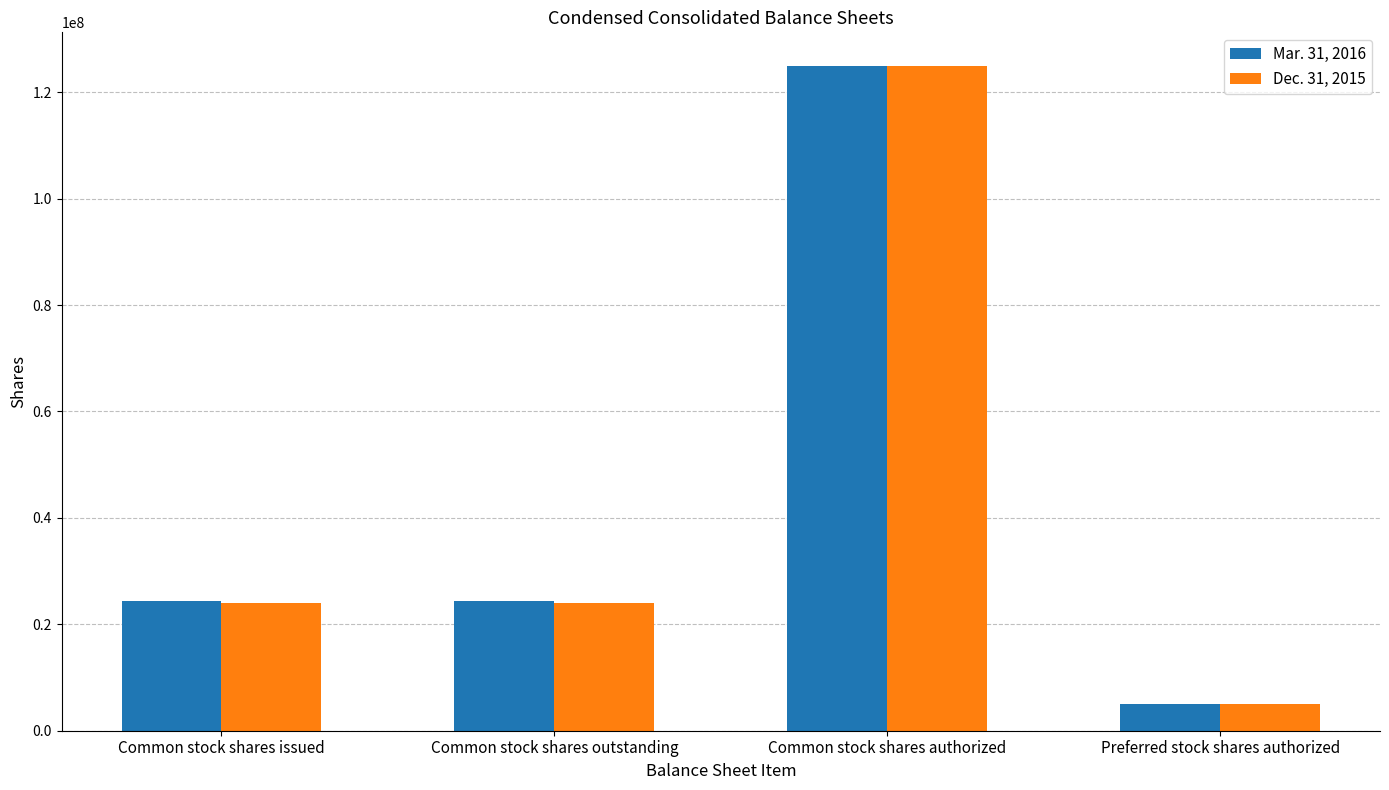

What is the label of the 2nd bar from the left?

Common stock shares outstanding